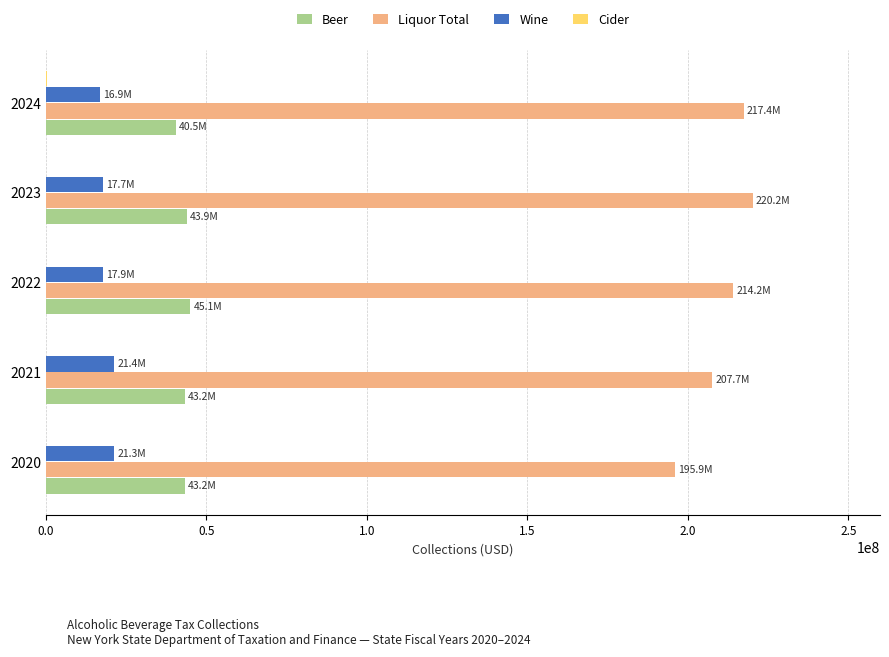

Is the value of Liquor Total at 2022 greater than the value of Wine at 2020?

Yes